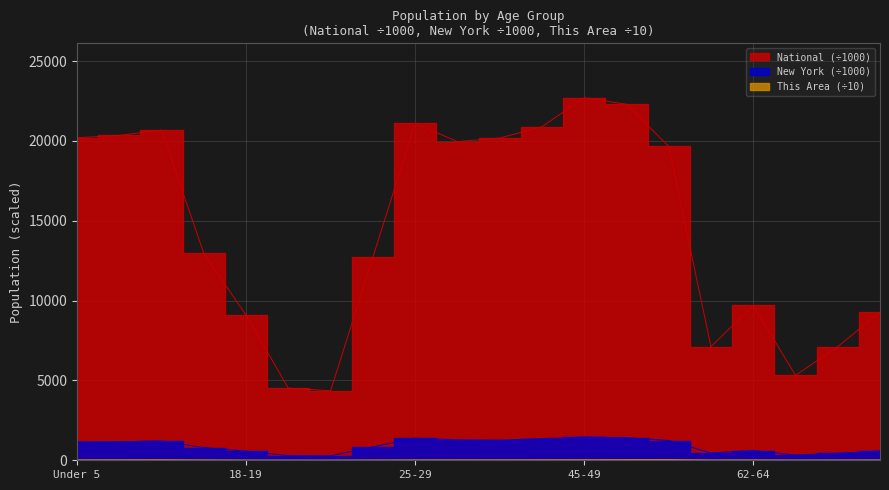

Does the chart display data point markers on the line(s)?

No